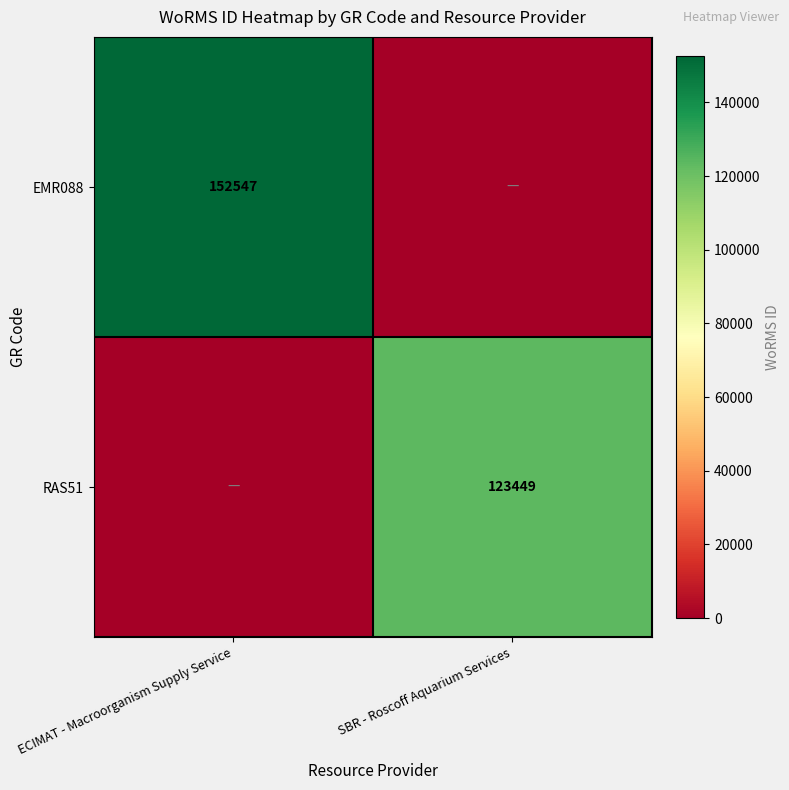

What is the total value across all series at SBR - Roscoff Aquarium Services?

123449